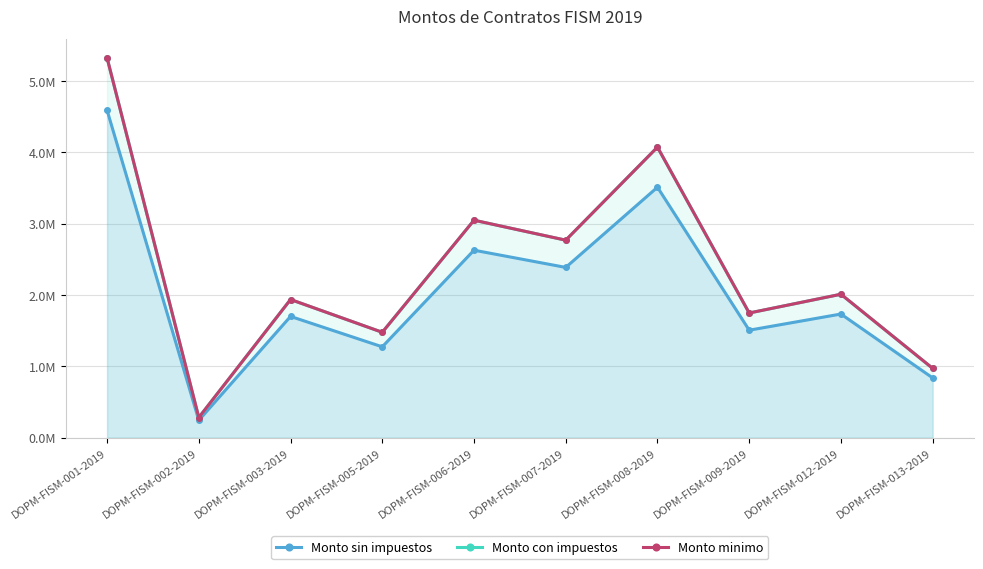

How many lines are shown in the chart?

3